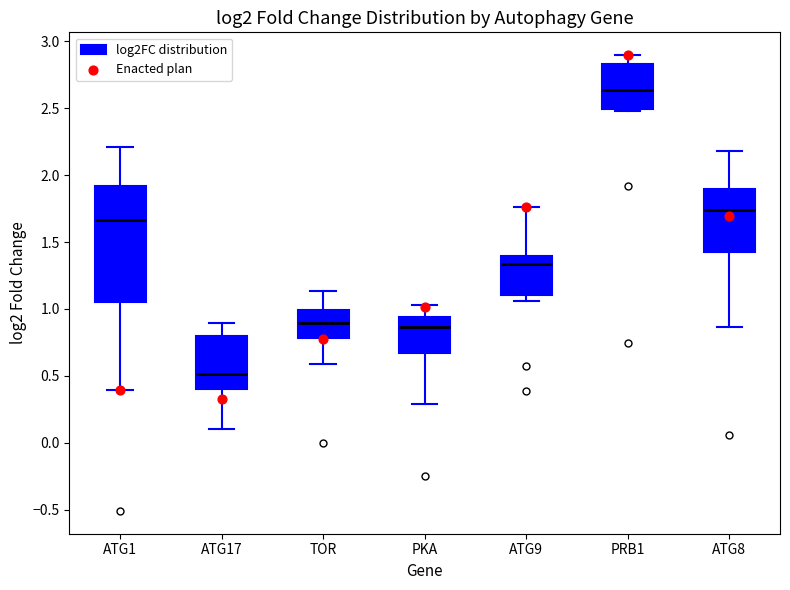

Where is the lower edge of the box for ATG9 on the y-axis? The values are not printed on the chart, so give them approximately, as read against the axis.

1.10